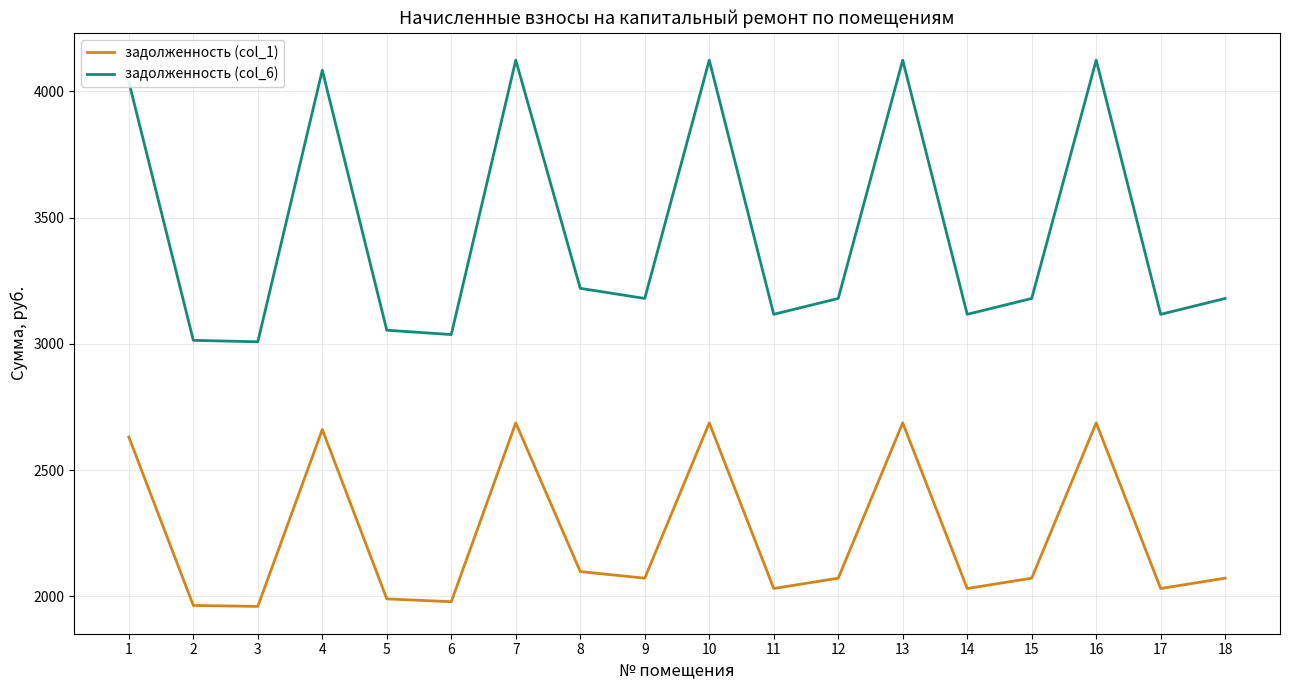

What is the spread (max minus min) of values at 12?

1107.5